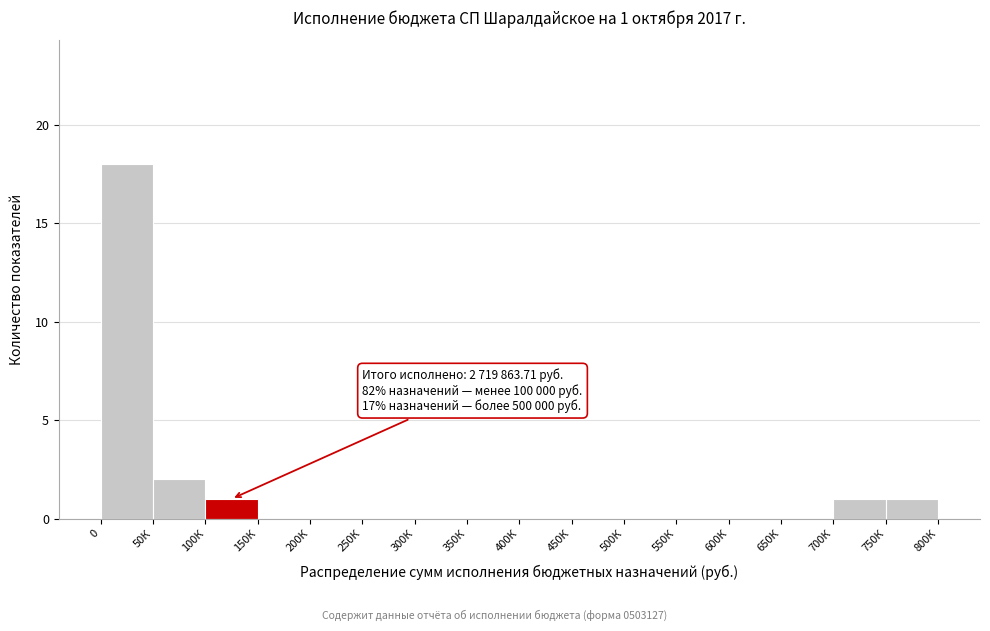

Reading right to left, what are all the values shown in this chart?

750К=1	700К=1	650К=0	600К=0	550К=0	500К=0	450К=0	400К=0	350К=0	300К=0	250К=0	200К=0	150К=0	100К=1	50К=2	0=18